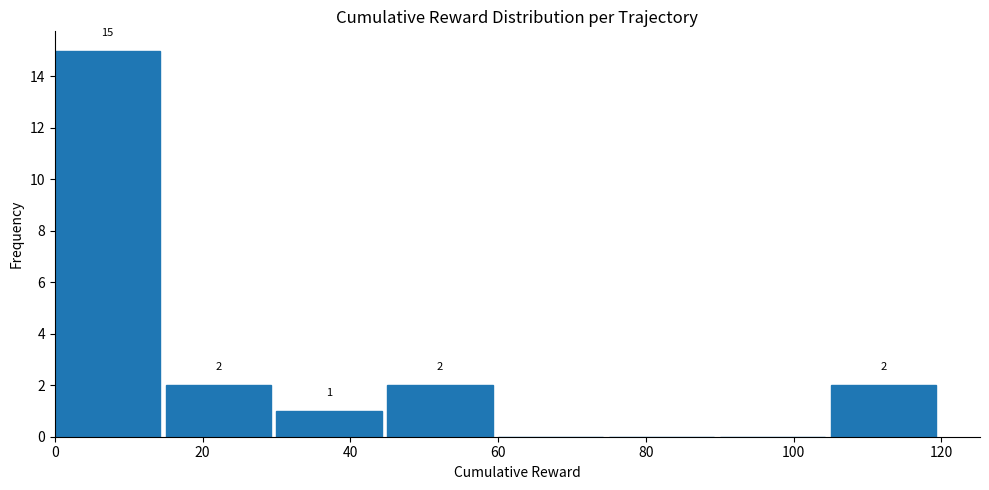

Over which range of the x-axis is the bar tallest?

0 to 15